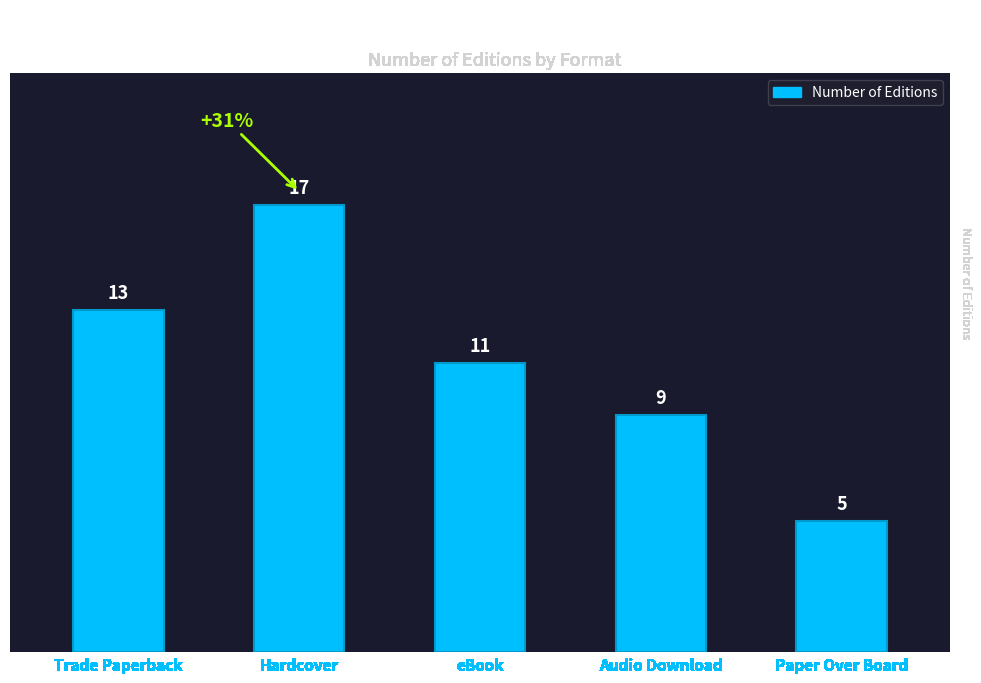

What is the label of the 4th bar from the left?

Audio Download